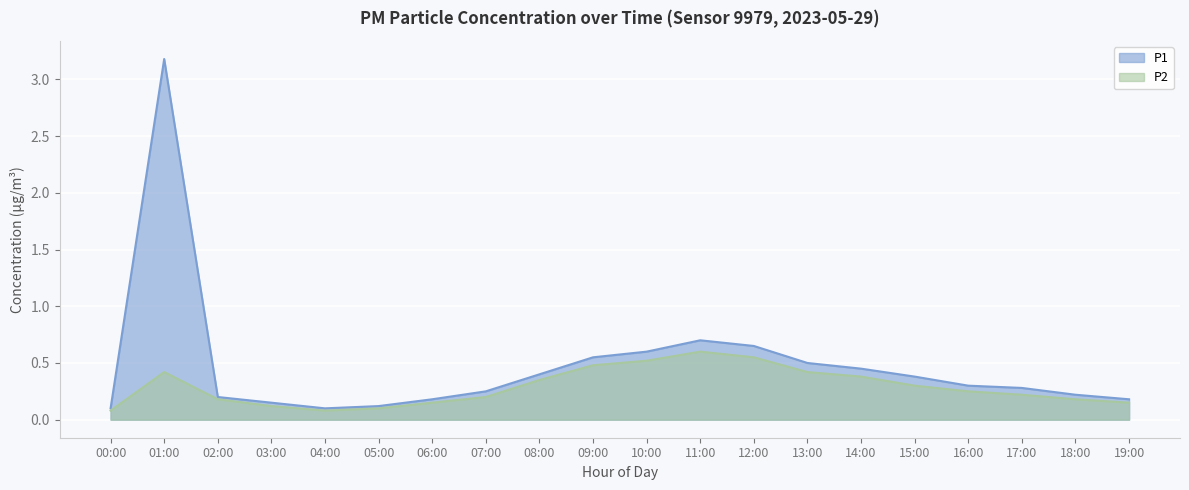

What are all the series names shown in the legend?

P1, P2